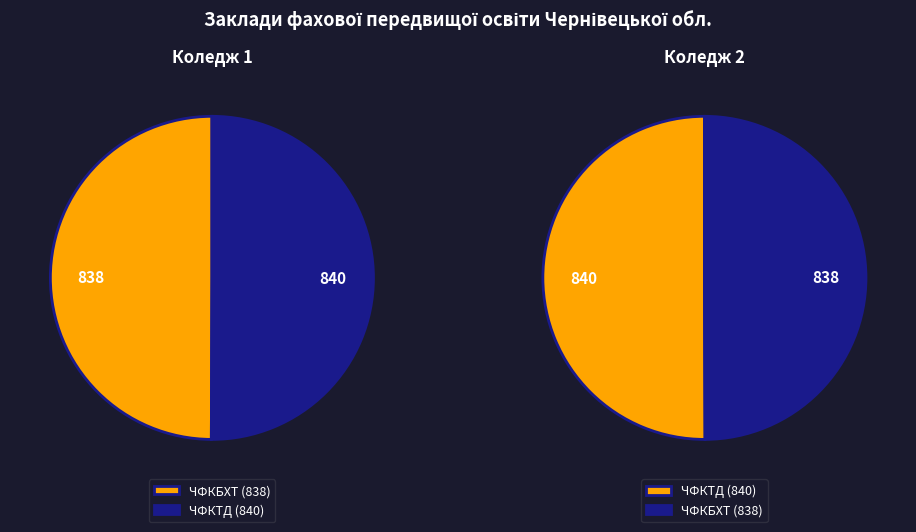

What percentage is NOT represented by Чернівецький фаховий коледж бізнесу та технологій?

50.1%